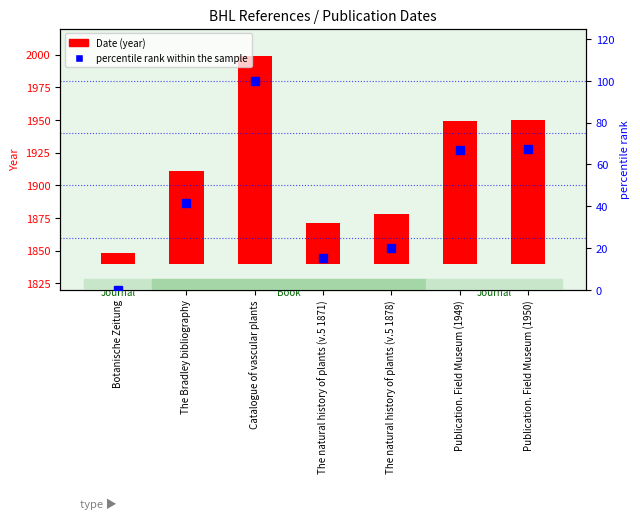

How many values in percentile rank within the sample are above zero?

6